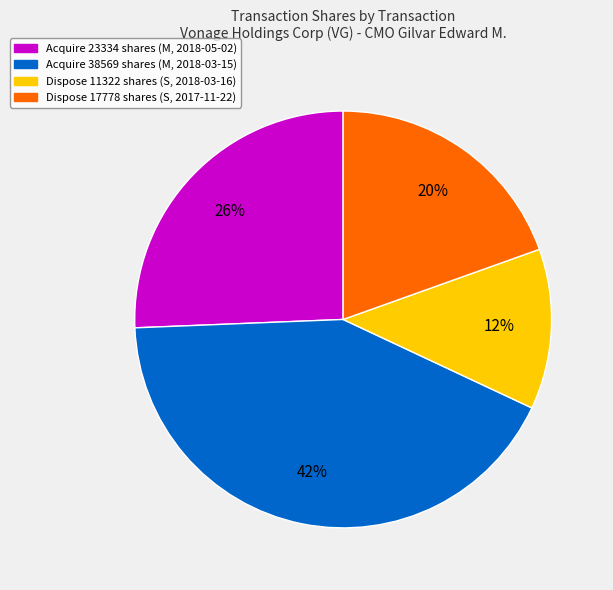

To the nearest percent, what is the difference between the largest and smallest slice percentages?

30%